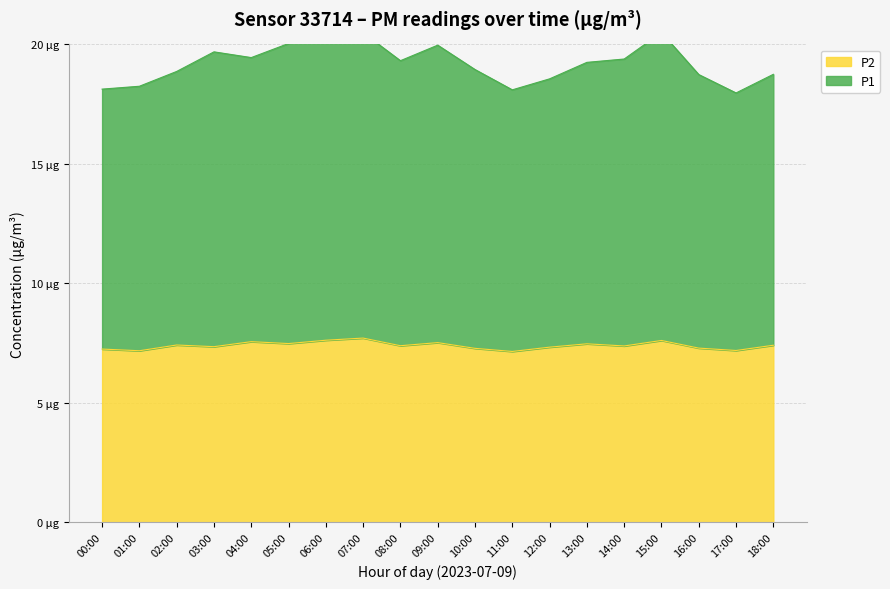

Rank the series by their maximum value, from highest to lowest.

P1, P2